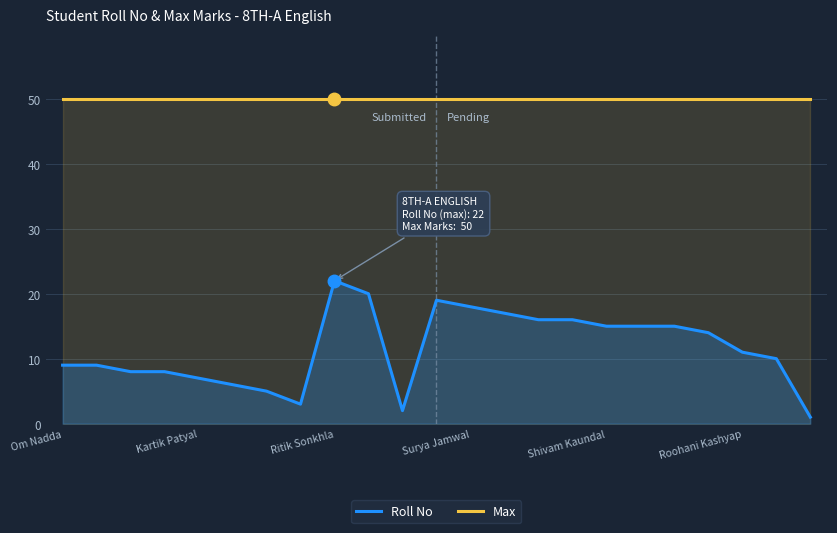

What is the total value across all series at 10?

52